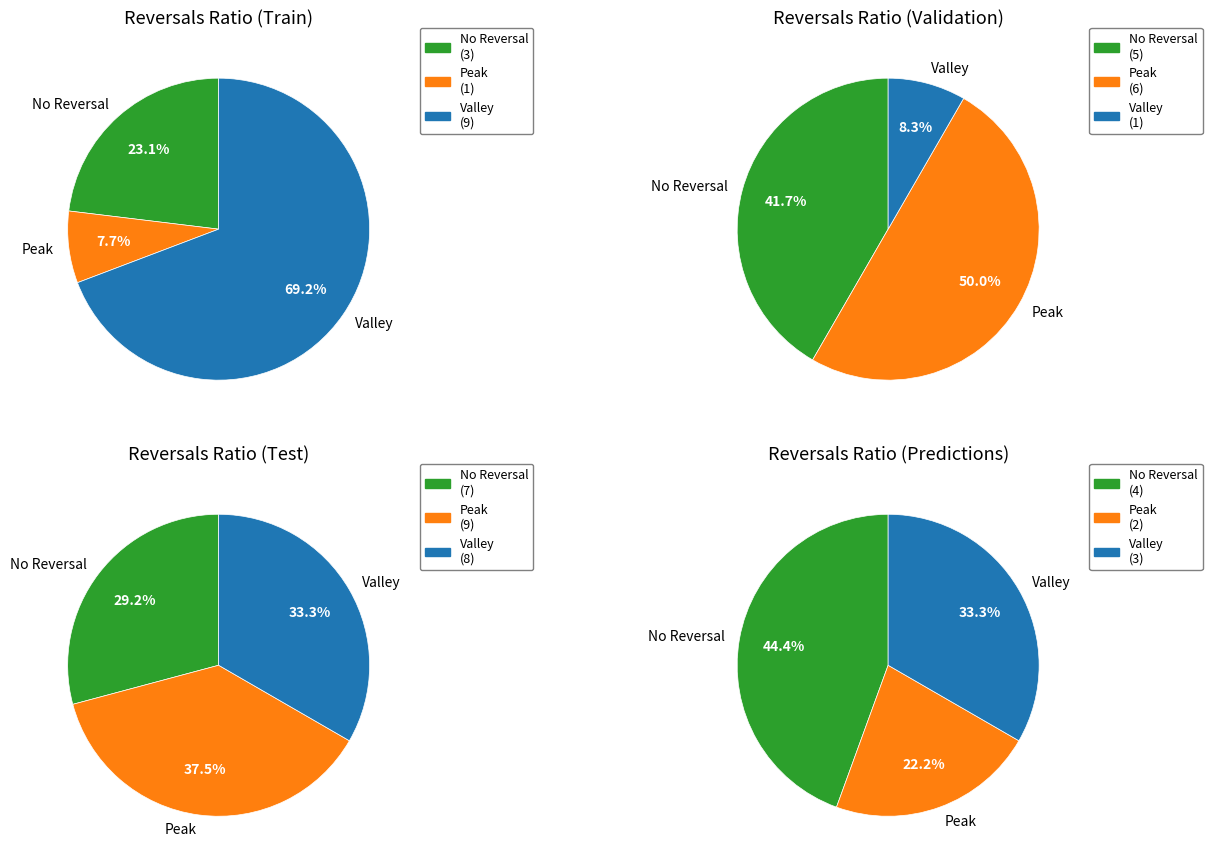

At 3, list the series in order from smallest to largest.

Peak, Valley, No Reversal